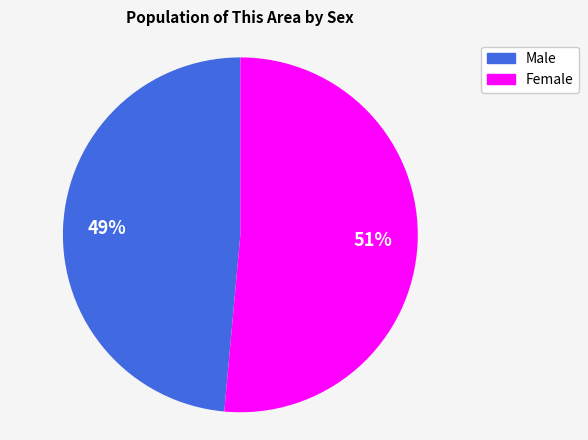

Between Female and Male, which is larger?

Female